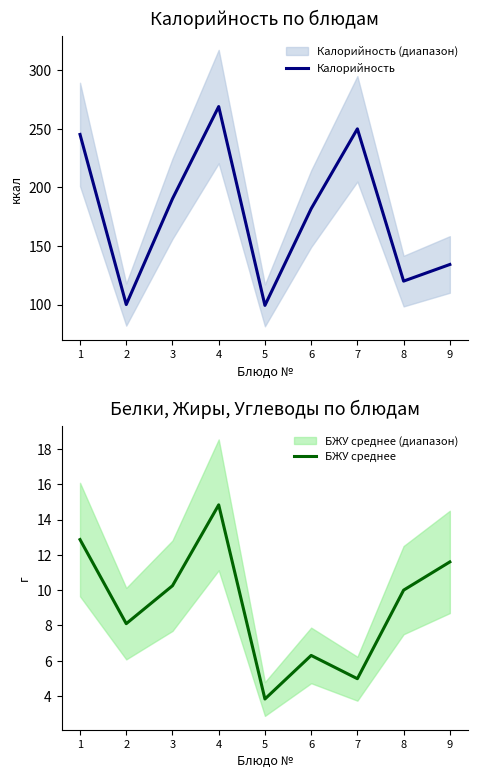

The БЖУ среднее series shows 2.7 at 9. True or false?

False